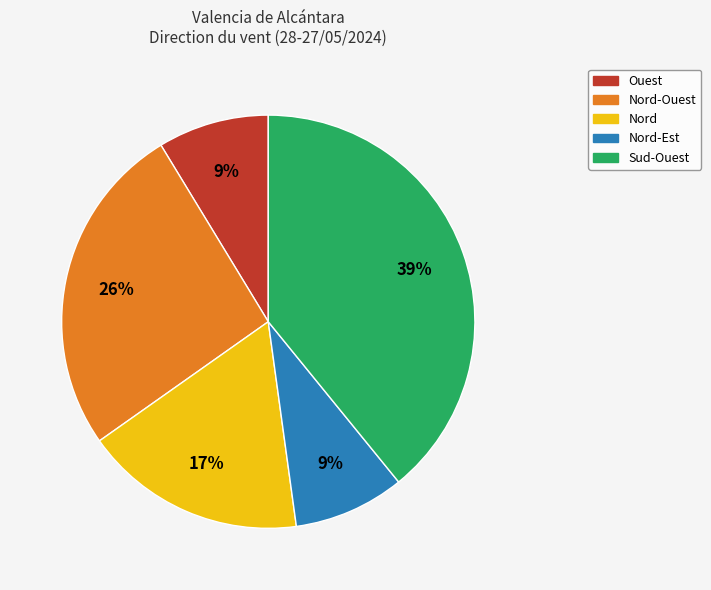

Is the sum of Nord-Est and Sud-Ouest greater than half?

No